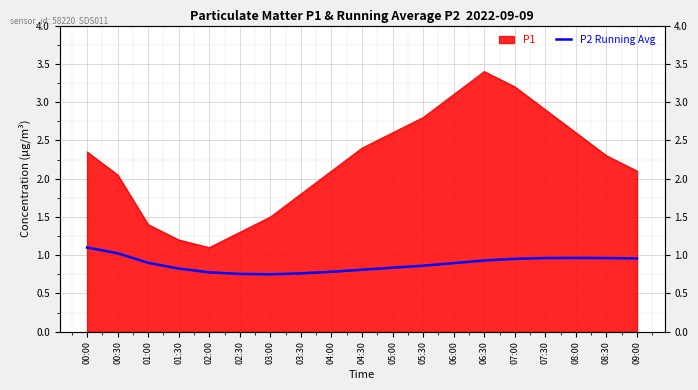

What is the difference between the second highest and minimum values?

0.3